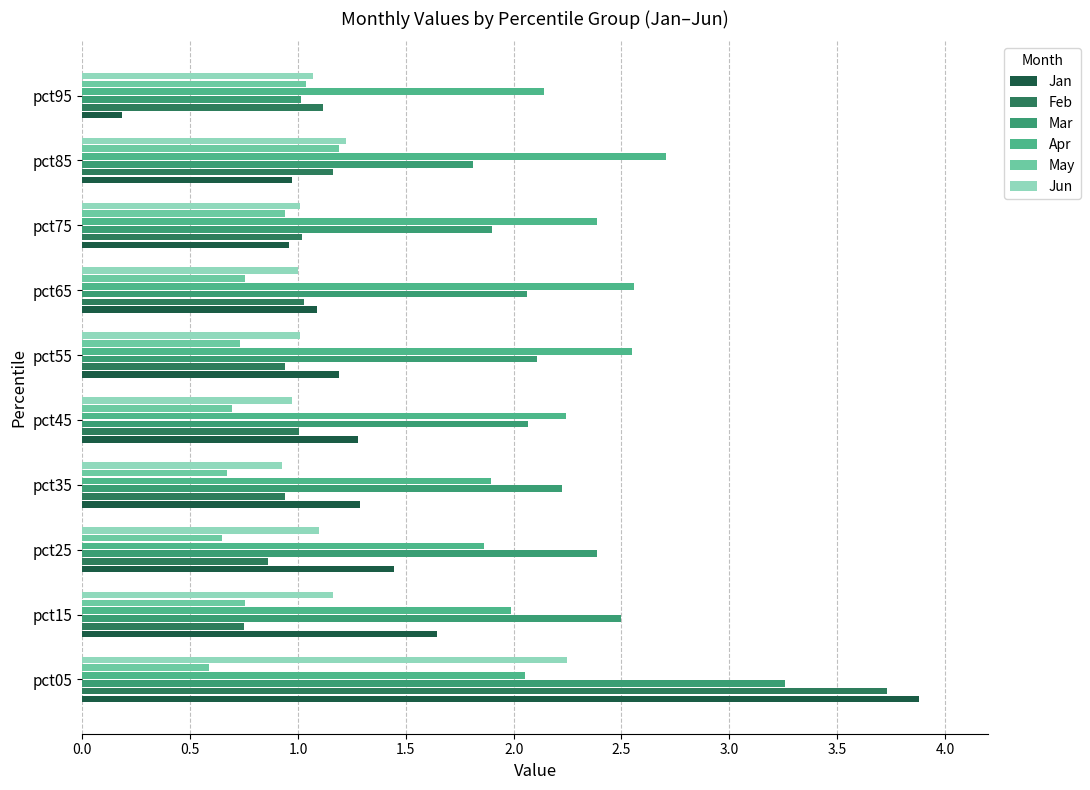

What position from the right is 4.5?

1